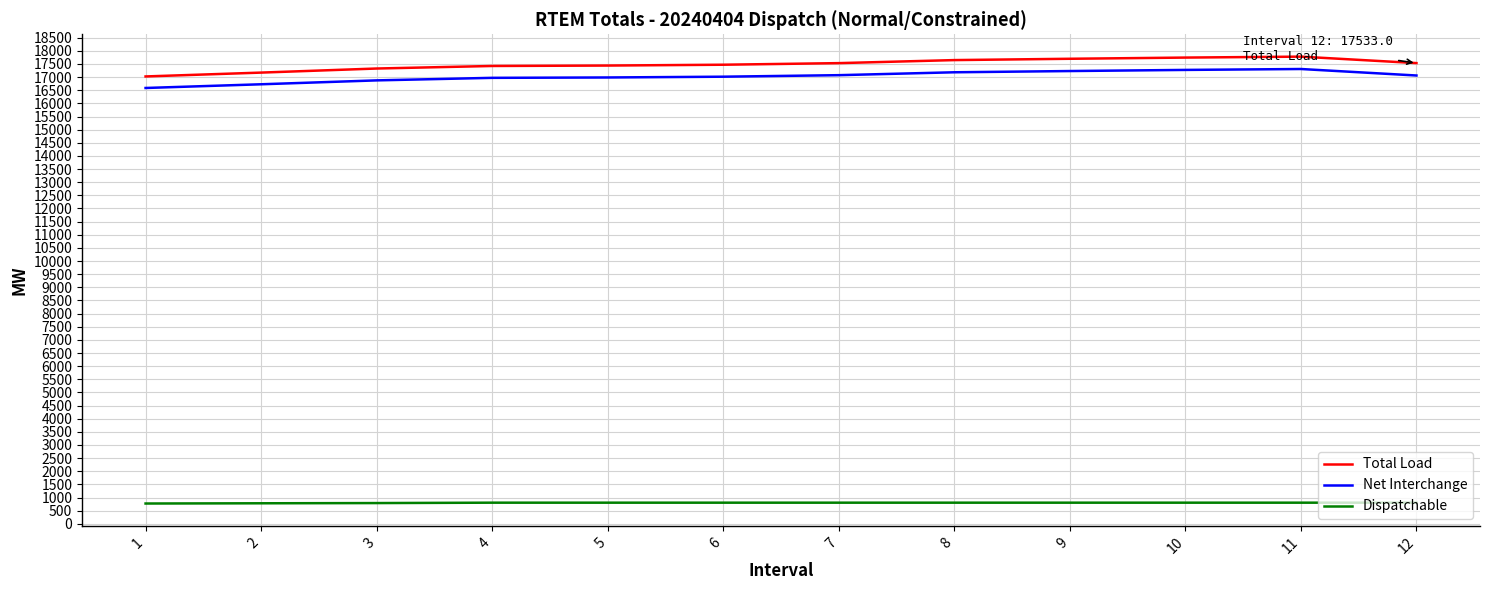

What is the minimum value shown in the chart?

773.0